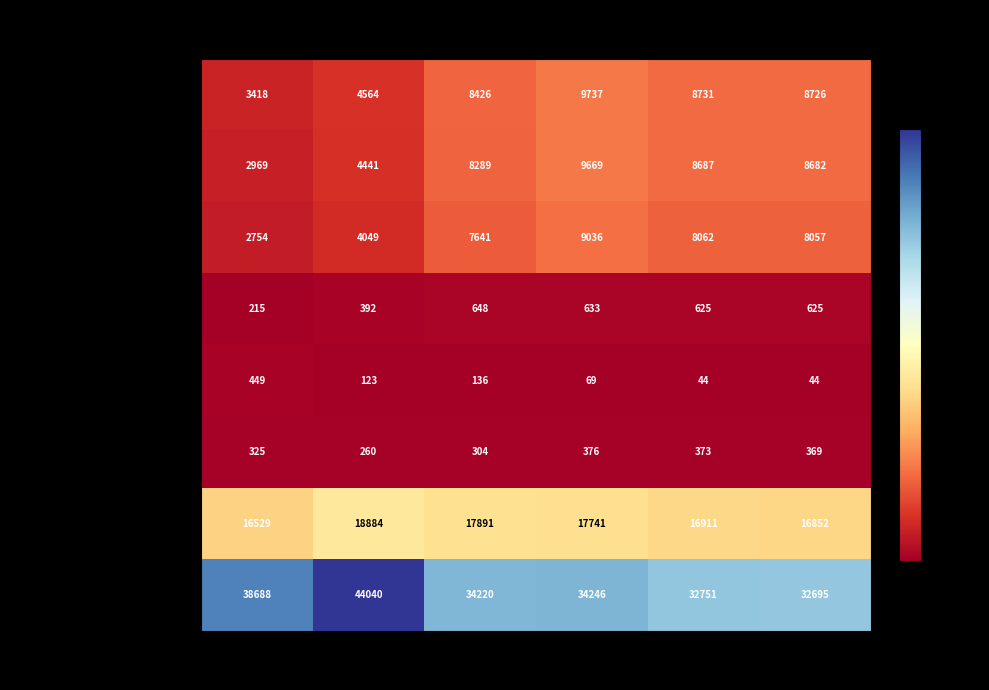

What value does the Powierzchnia objeta trzebiezami series have at 2019, to the nearest 10?

34220